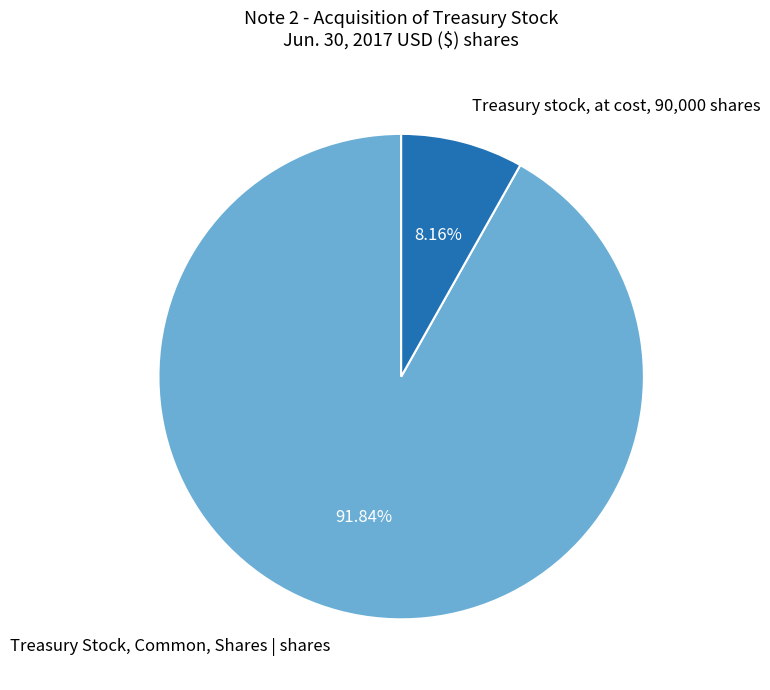

To the nearest percent, what is the combined percentage of Treasury Stock, Common, Shares | shares and Treasury stock, at cost, 90,000 shares?

100%